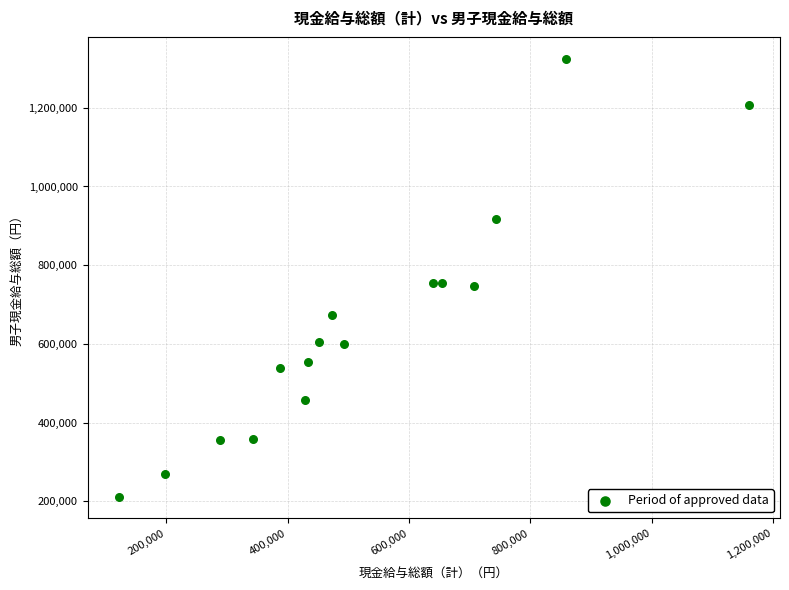

What is the range of X values (max minus min)?

1037504